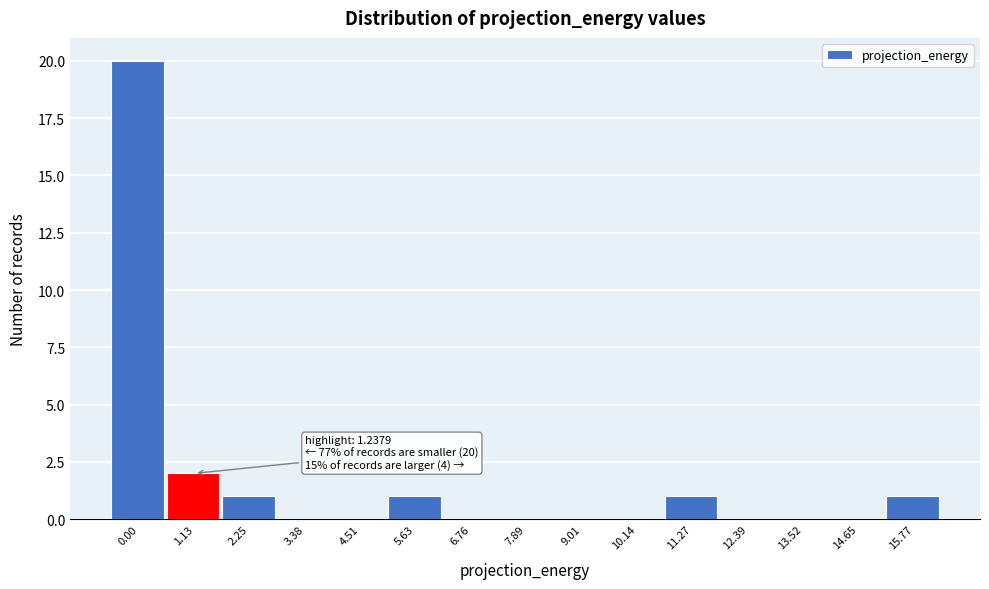

Reading left to right, extract all data points from this chart.

0.00=20	1.13=2	2.25=1	3.38=0	4.51=0	5.63=1	6.76=0	7.89=0	9.01=0	10.14=0	11.27=1	12.39=0	13.52=0	14.65=0	15.77=1